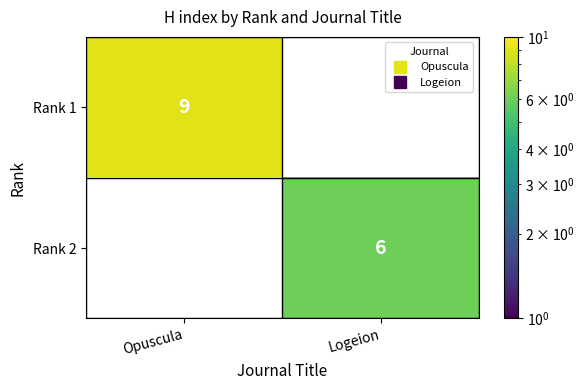

The value of Rank 1 at Opuscula is 5.1. True or false?

False